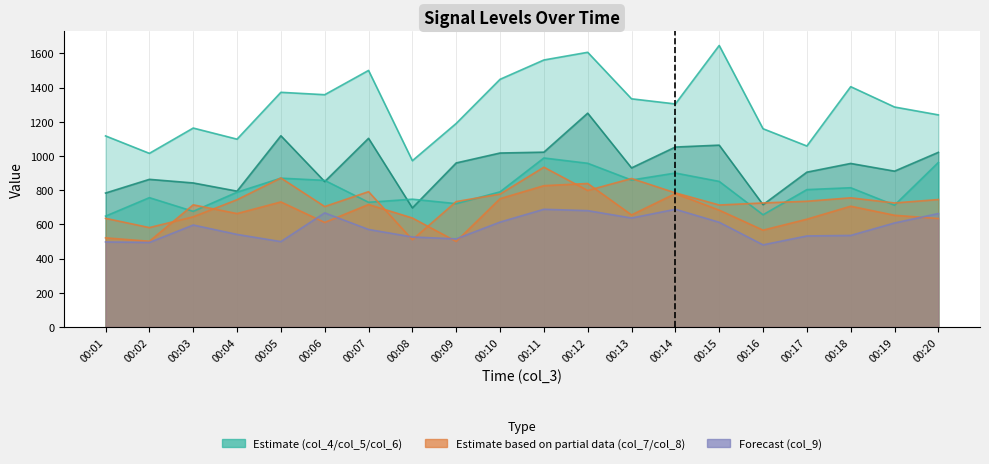

Between 00:05 and 00:15, which is larger?

00:15